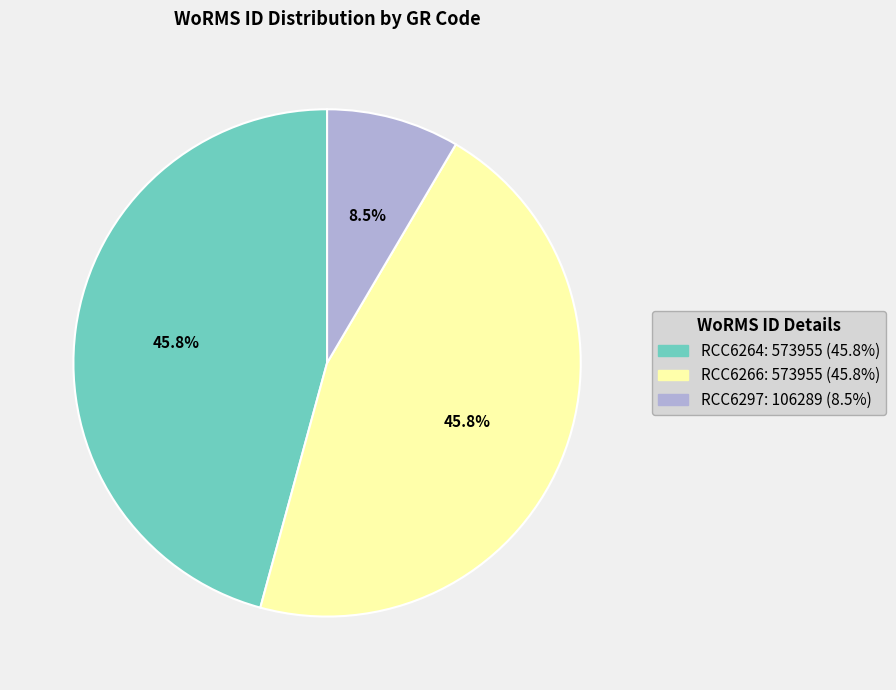

Approximately how many times larger is the value at RCC6264: 573955 (45.8%) compared to RCC6297: 106289 (8.5%)?

5.4